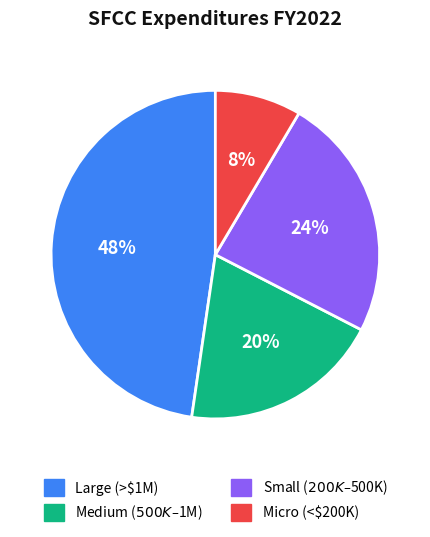

Is there any slice that represents more than half of the pie?

No